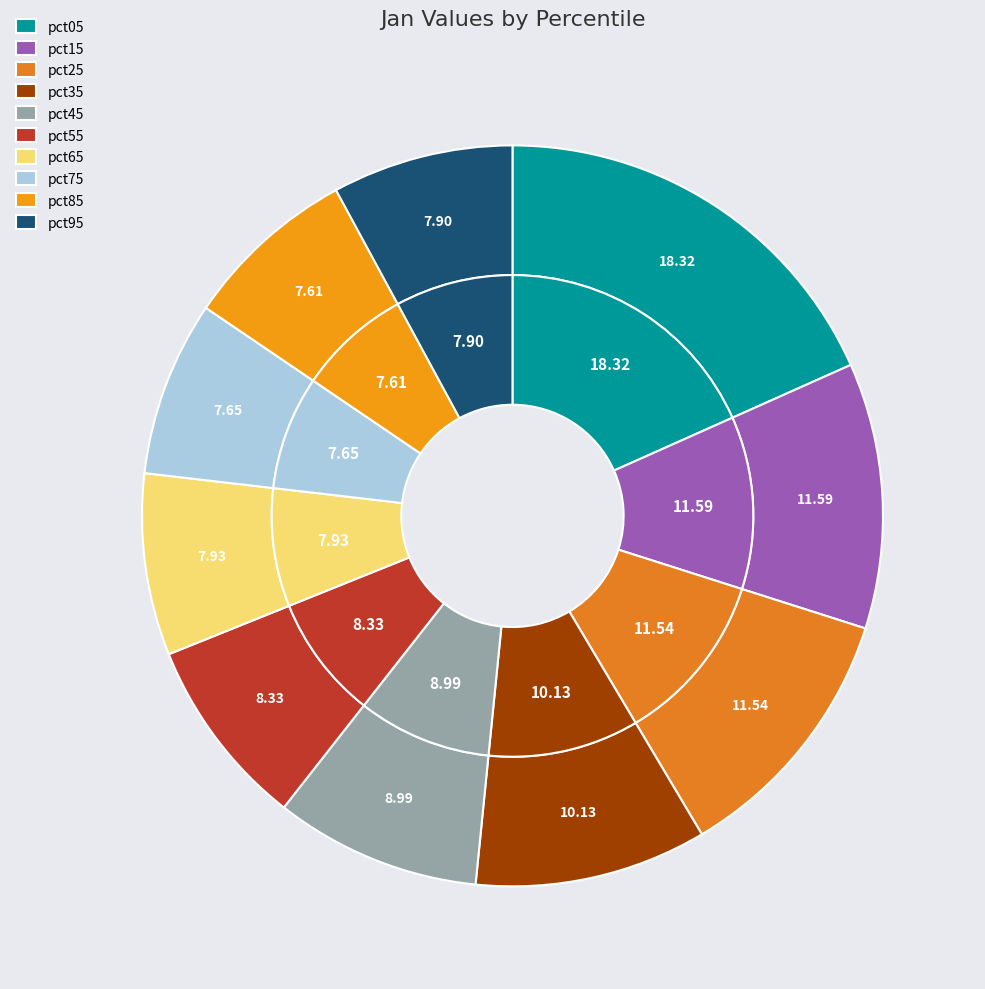

What percentage do pct05 and pct55 together represent?

26.6%